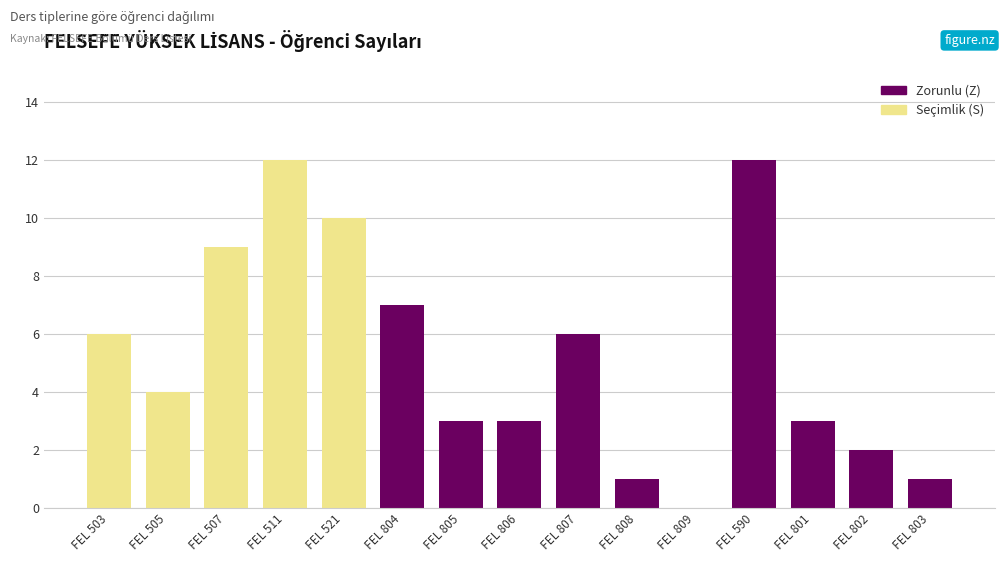

Is it true that the value at FEL 804 is 7?

True